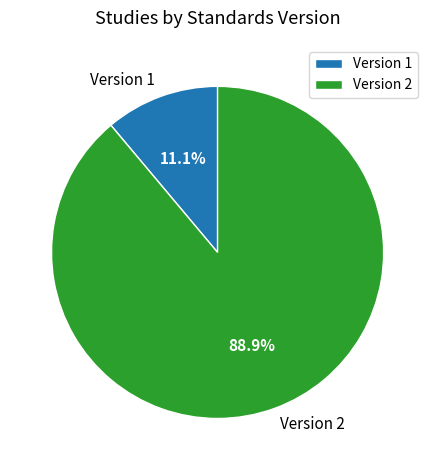

How many slices are in this pie chart?

2